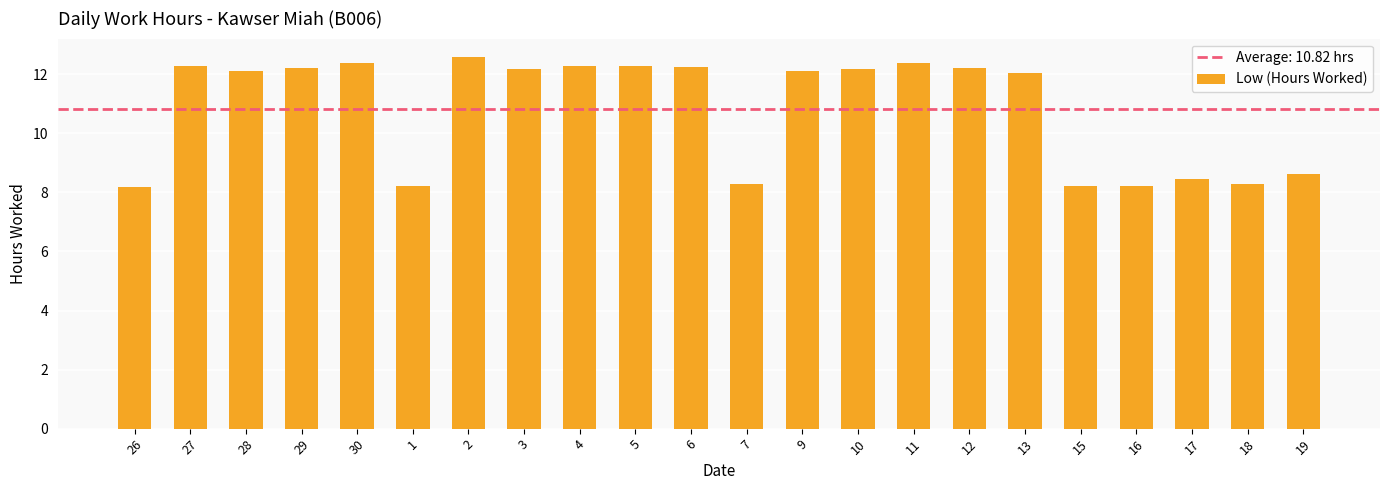

Where does the data first go above 12?

27